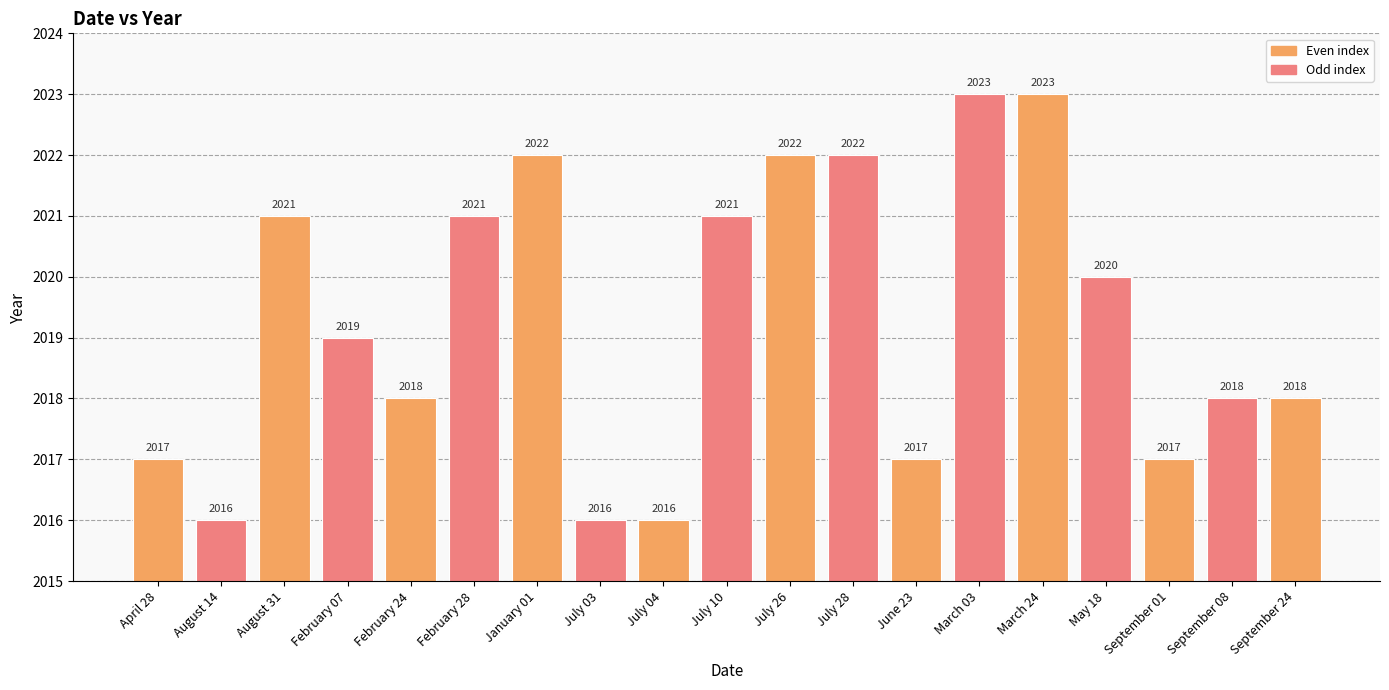

What position from the left is March 03?

14